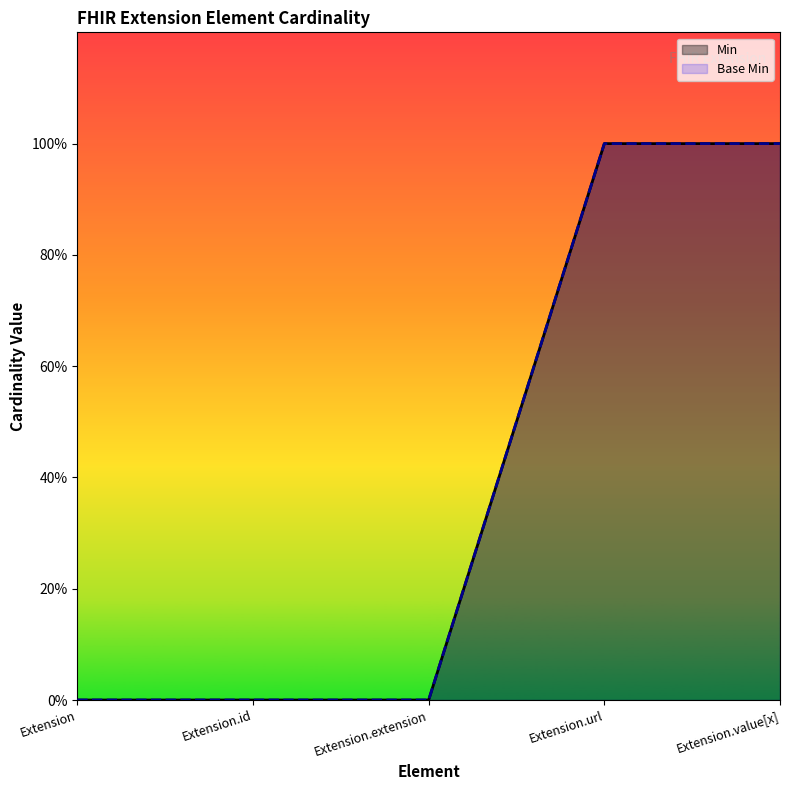

What is the approximate value of Min at Extension.value[x]?

1